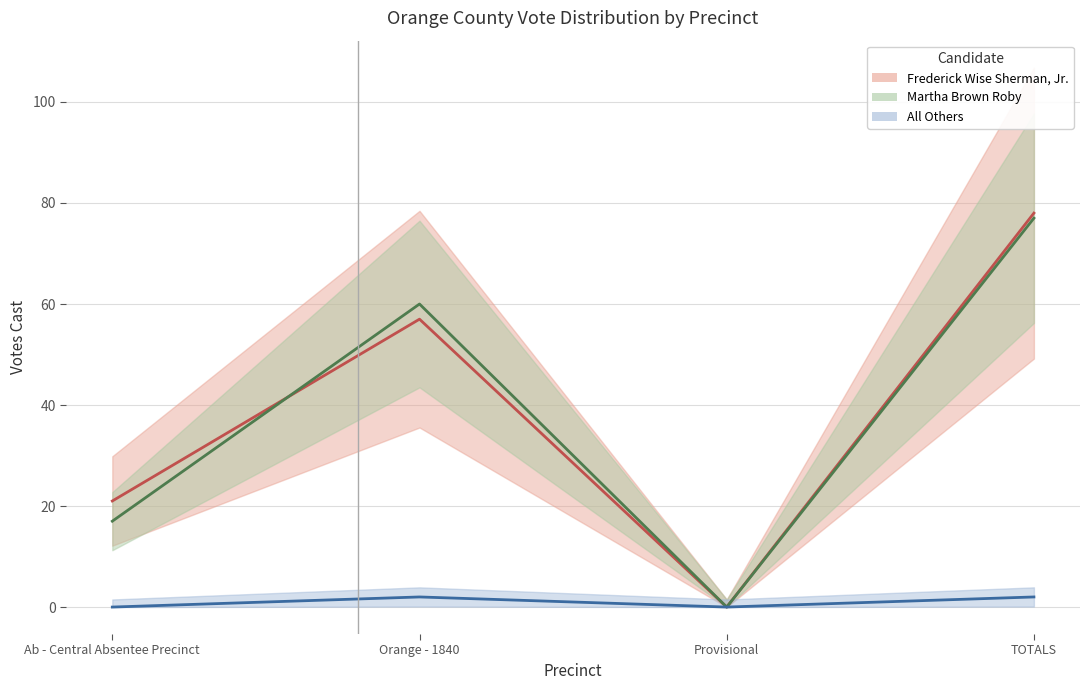

At which category does Martha Brown Roby reach its first local valley?

Provisional